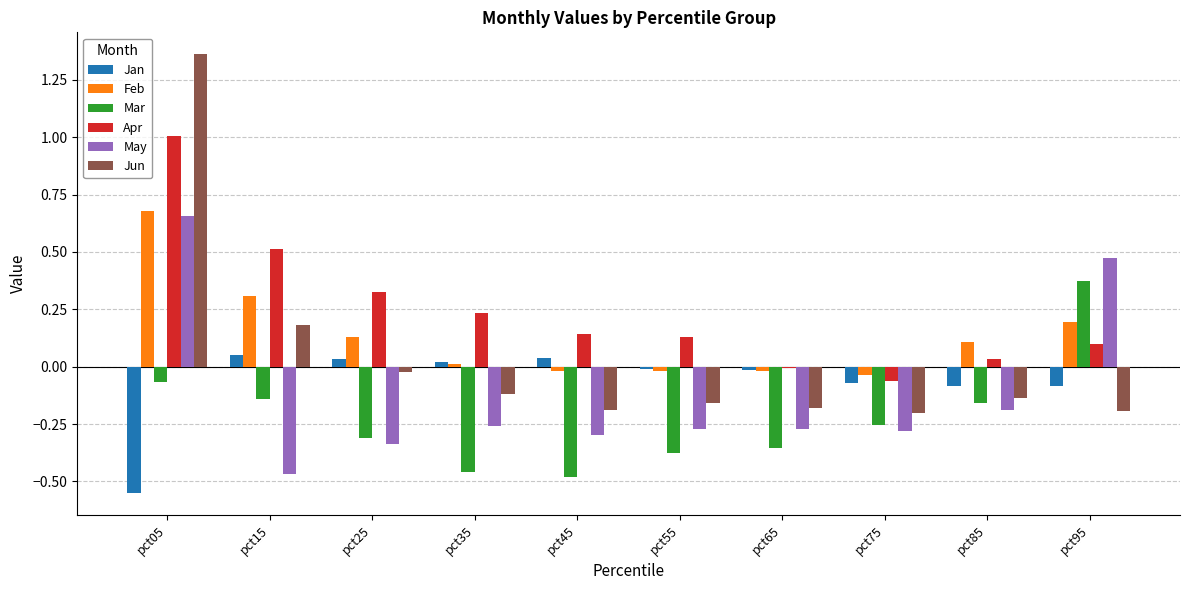

How many data points in Feb are above 0?

6